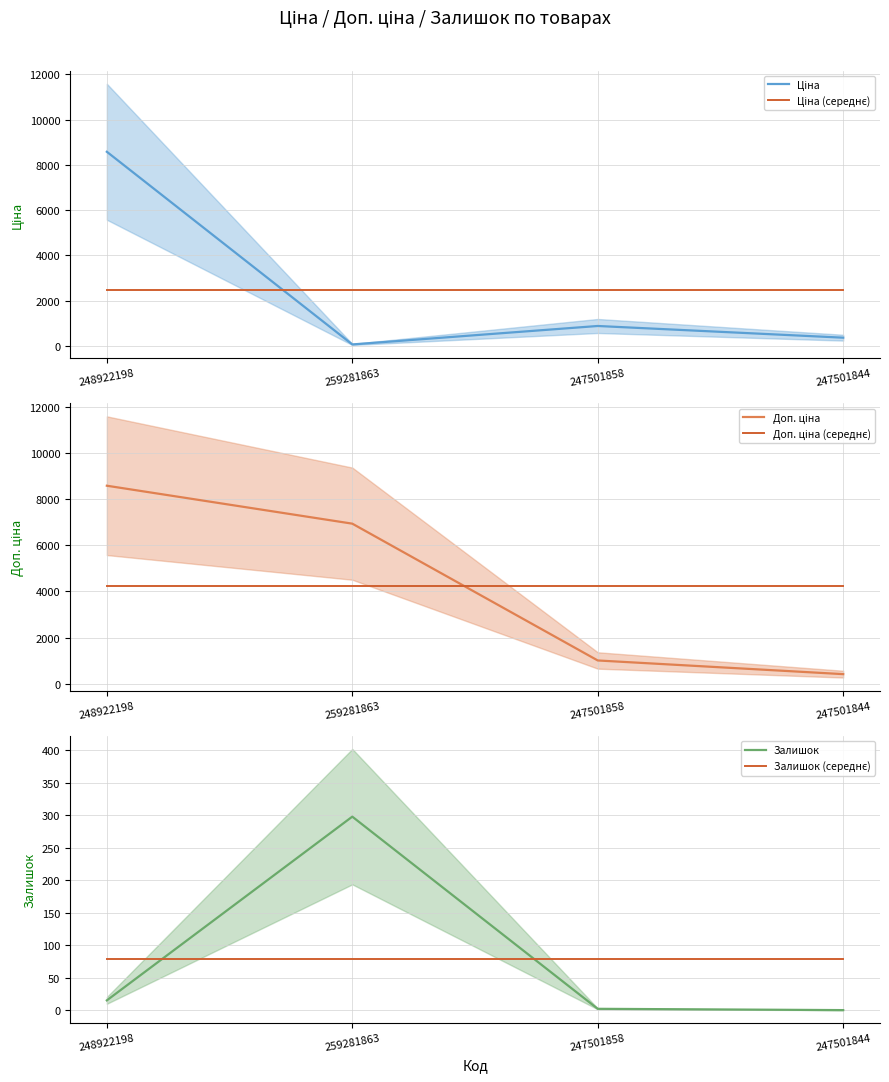

What is the label of the 3rd point from the right?

259281863